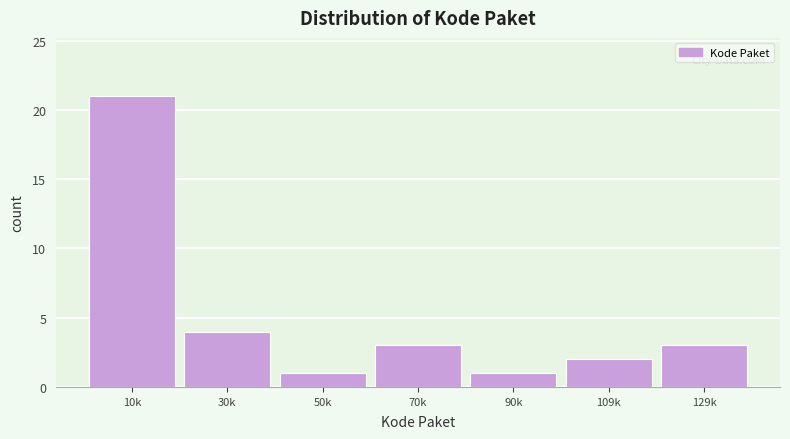

Reading left to right, extract all data points from this chart.

10k=21	30k=4	50k=1	70k=3	90k=1	109k=2	129k=3